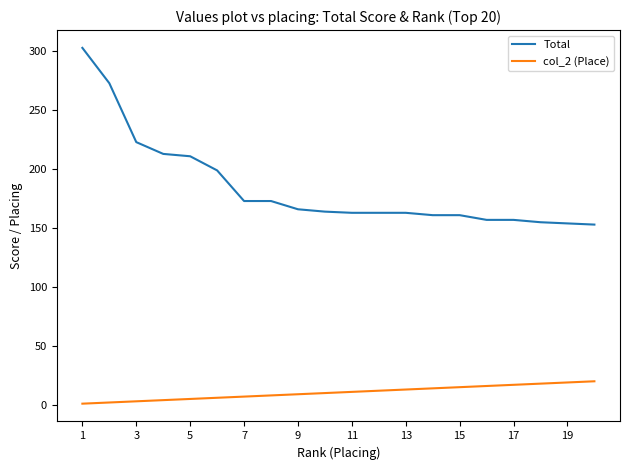

What is the maximum value for Total?

303